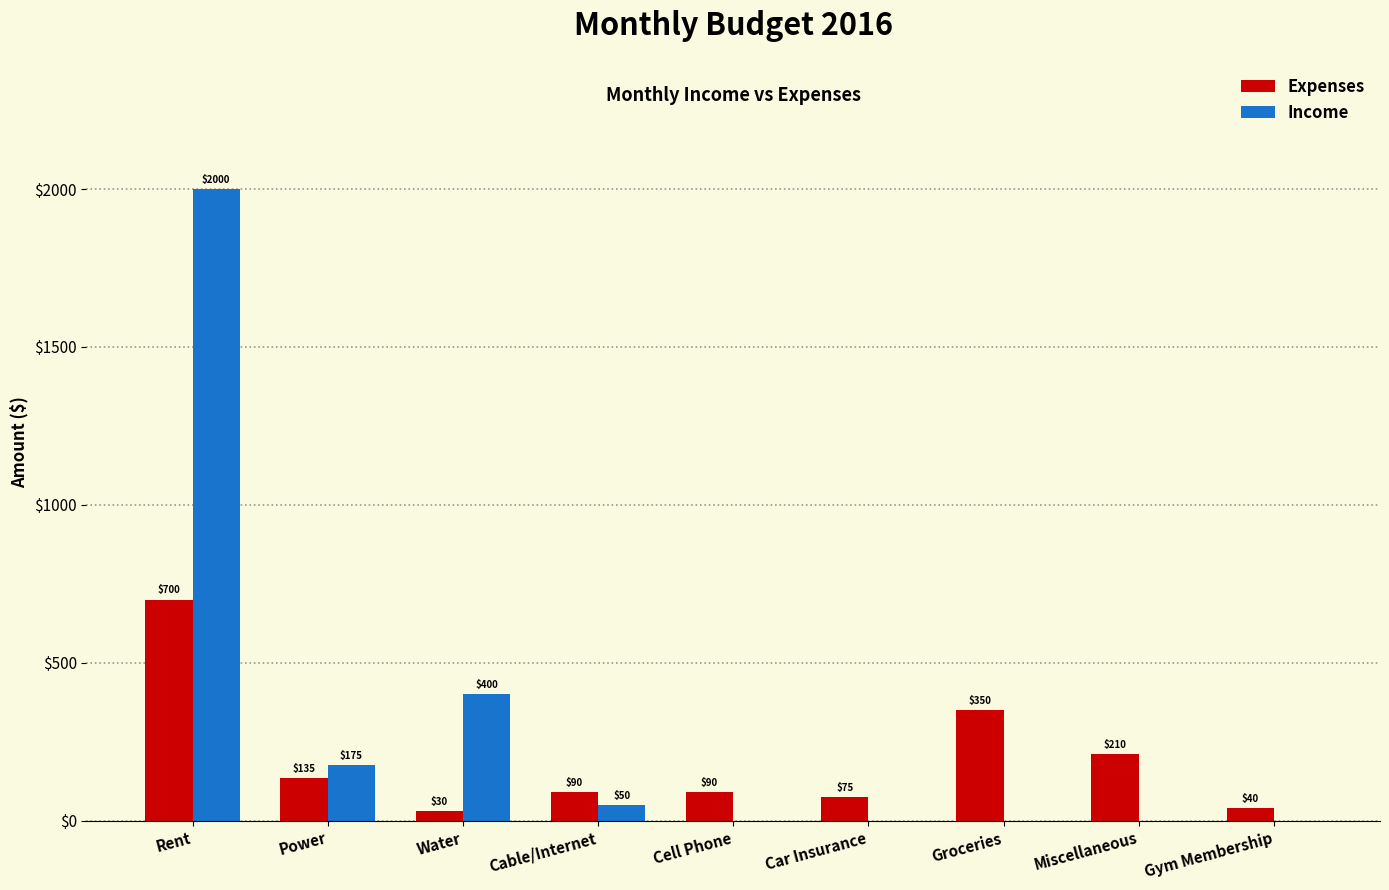

What is the sum of the Expenses values at Gym Membership and Water?

70